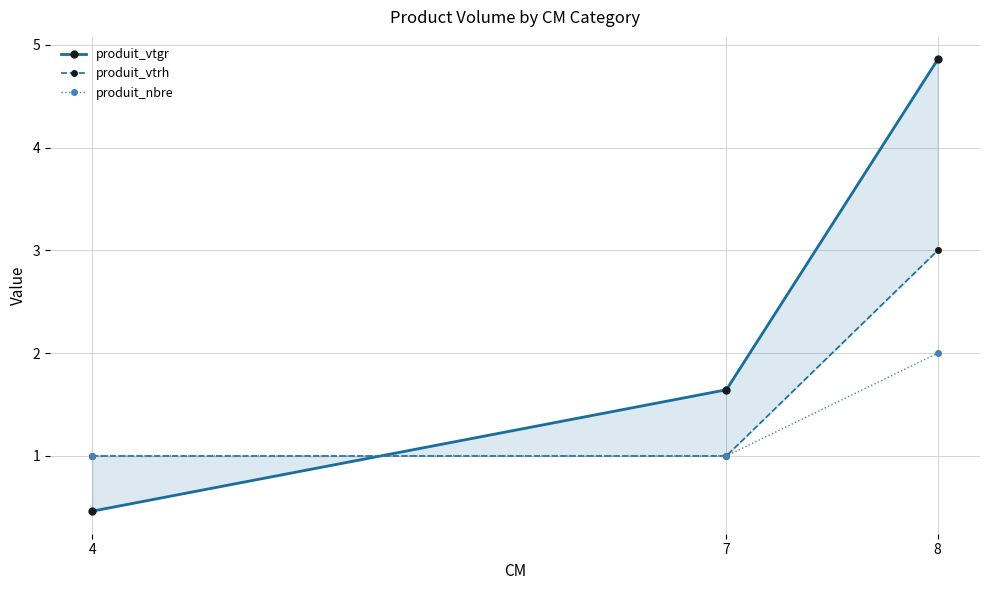

Rank the series by their maximum value, from highest to lowest.

produit_vtgr, produit_vtrh, produit_nbre